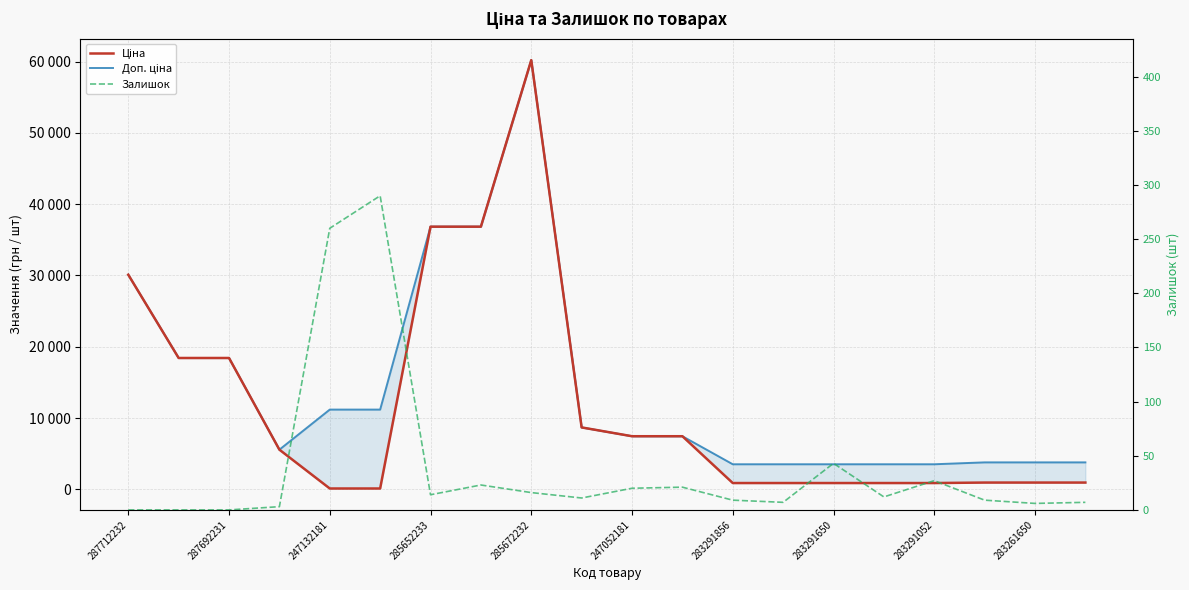

True or false: Доп. ціна has a value of 18820.7 at 247052181.

False